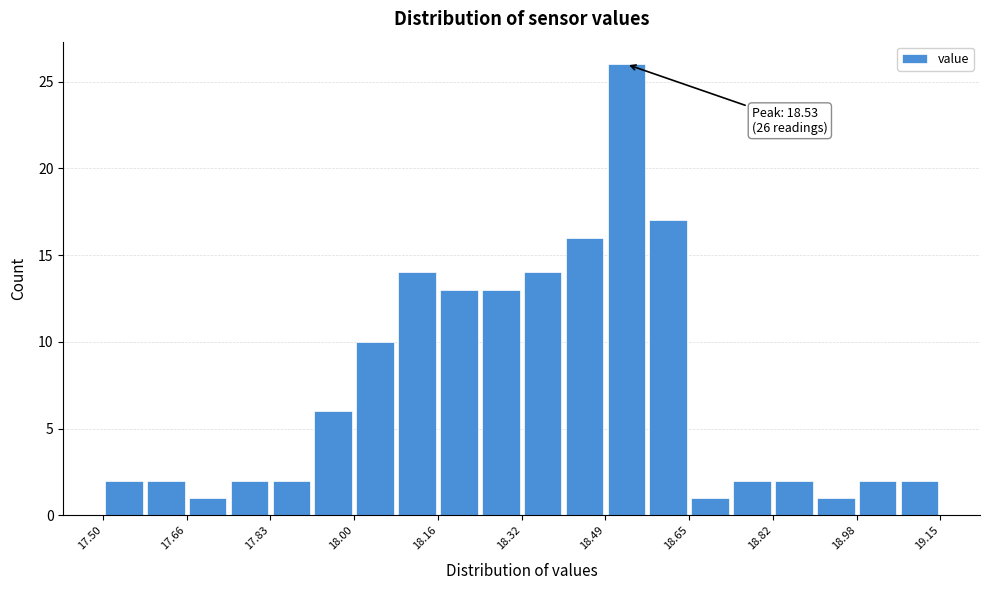

Which range on the x-axis has the tallest bar?

18.50 to 18.58